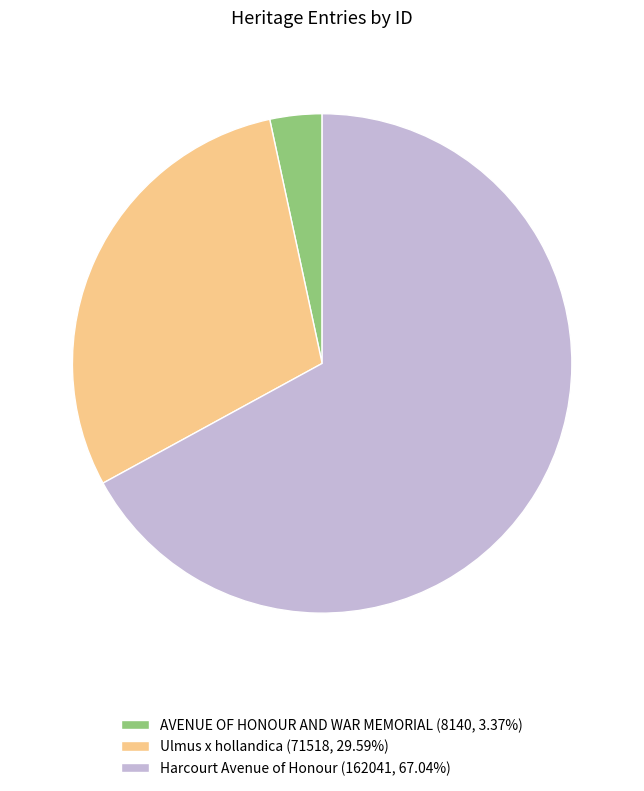

Approximately how many times larger is the value at Ulmus x hollandica compared to Harcourt Avenue of Honour?

0.4